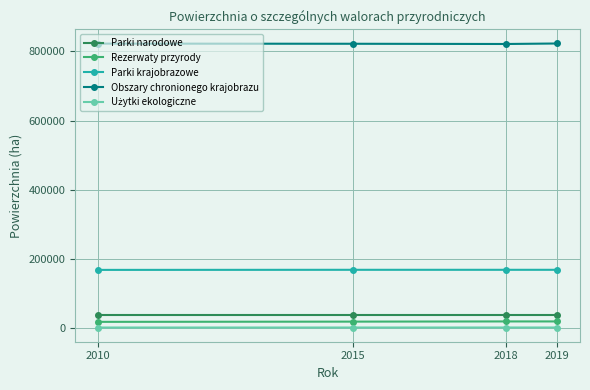

What is the maximum value shown in the chart?

822867